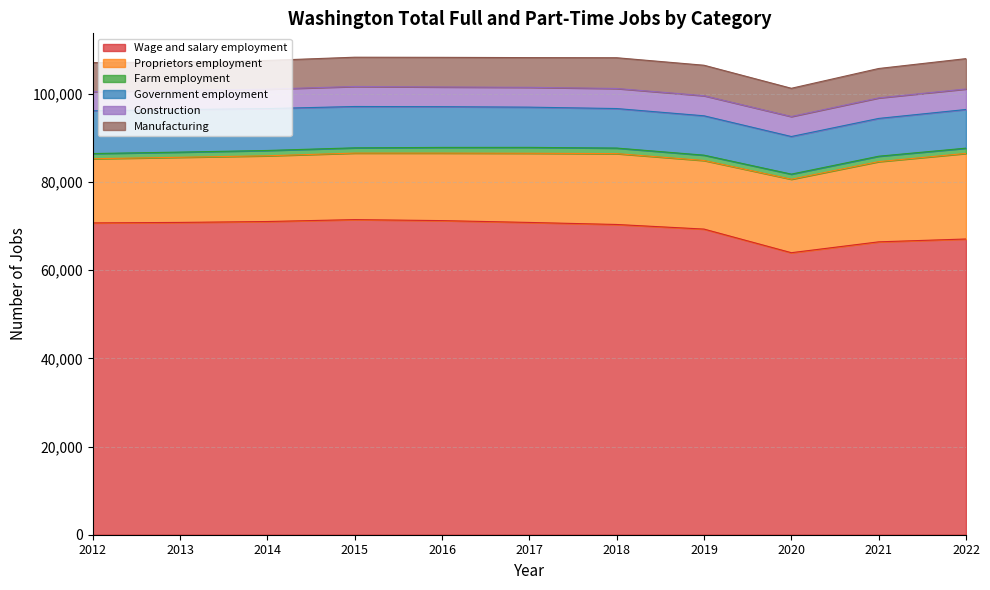

Reading right to left, extract all data points from this chart.

Wage and salary employment: 2022=67075	2021=66429	2020=63967	2019=69324	2018=70367	2017=70831	2016=71245	2015=71472	2014=71040	2013=70835	2012=70725
Proprietors employment: 2022=19410	2021=18193	2020=16667	2019=15558	2018=16075	2017=15691	2016=15312	2015=15086	2014=14910	2013=14775	2012=14554
Farm employment: 2022=1195	2021=1229	2020=1153	2019=1208	2018=1260	2017=1335	2016=1291	2015=1195	2014=1203	2013=1171	2012=1175
Government employment: 2022=8769	2021=8572	2020=8531	2019=8927	2018=8962	2017=9123	2016=9237	2015=9373	2014=9500	2013=9657	2012=9695
Construction: 2022=4656	2021=4656	2020=4537	2019=4563	2018=4549	2017=4495	2016=4471	2015=4545	2014=4403	2013=4363	2012=4343
Manufacturing: 2022=6881	2021=6667	2020=6404	2019=6906	2018=6974	2017=6740	2016=6719	2015=6636	2014=6516	2013=6405	2012=6584